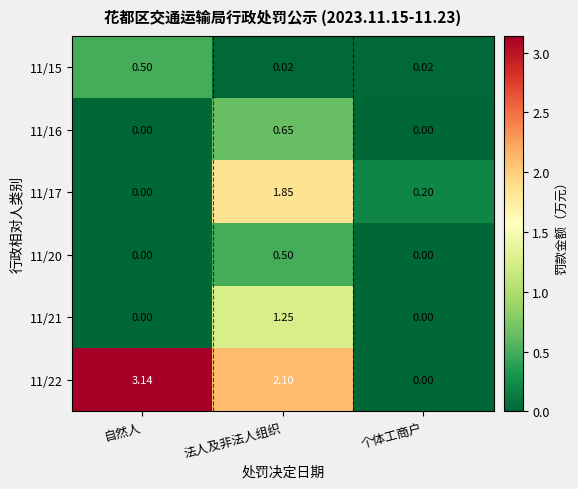

Which series has the largest total across all categories?

11/22